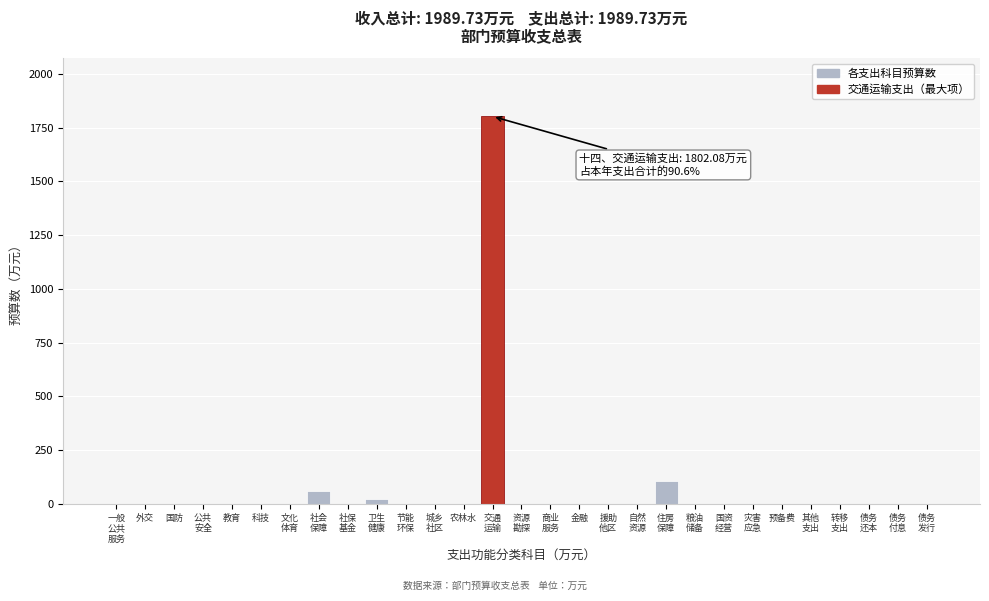

True or false: the data shows 1233.3 at 外交.

False